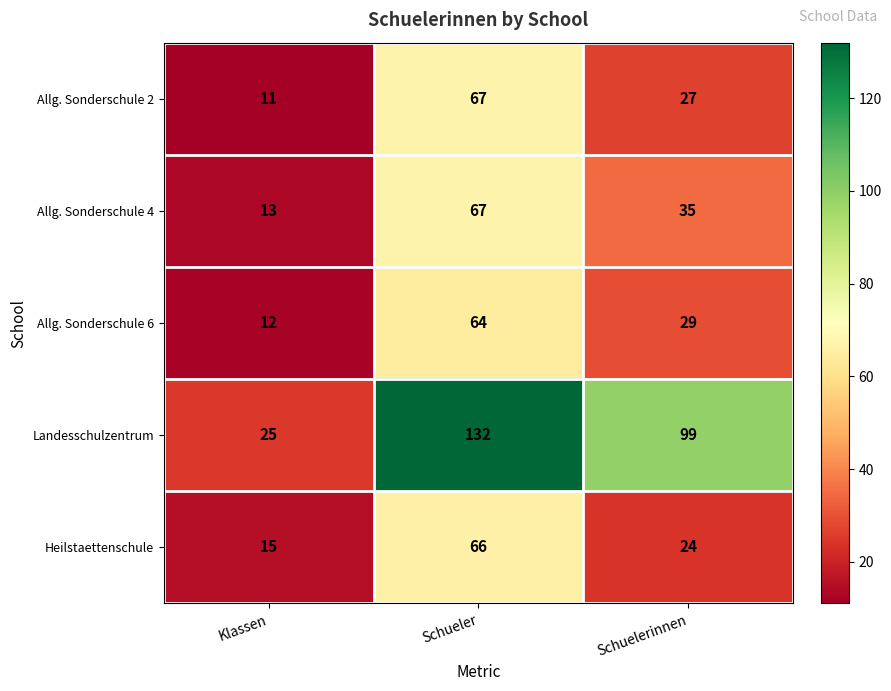

Reading right to left, extract all data points from this chart.

Allg. Sonderschule 2: 27	67	11
Allg. Sonderschule 4: 35	67	13
Allg. Sonderschule 6: 29	64	12
Landesschulzentrum: 99	132	25
Heilstaettenschule: 24	66	15